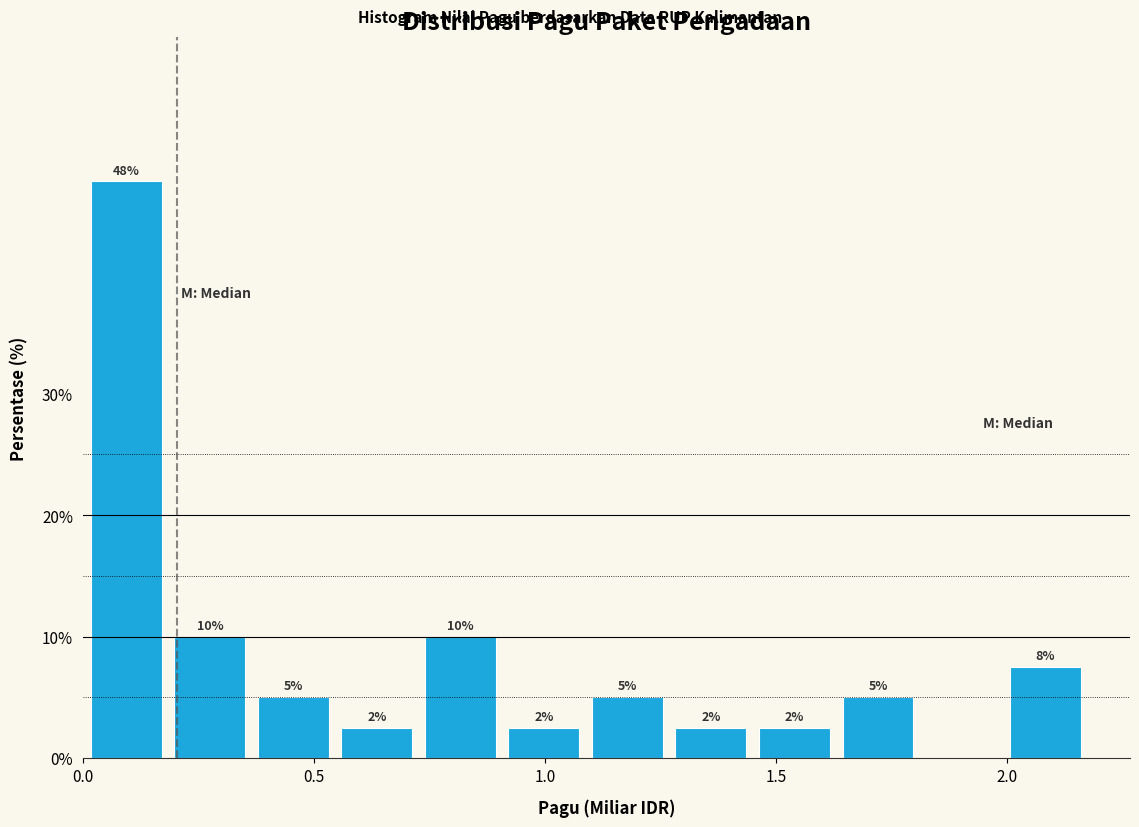

Read against the x-axis, roughly where is the centre of the tallest bar?

0.10